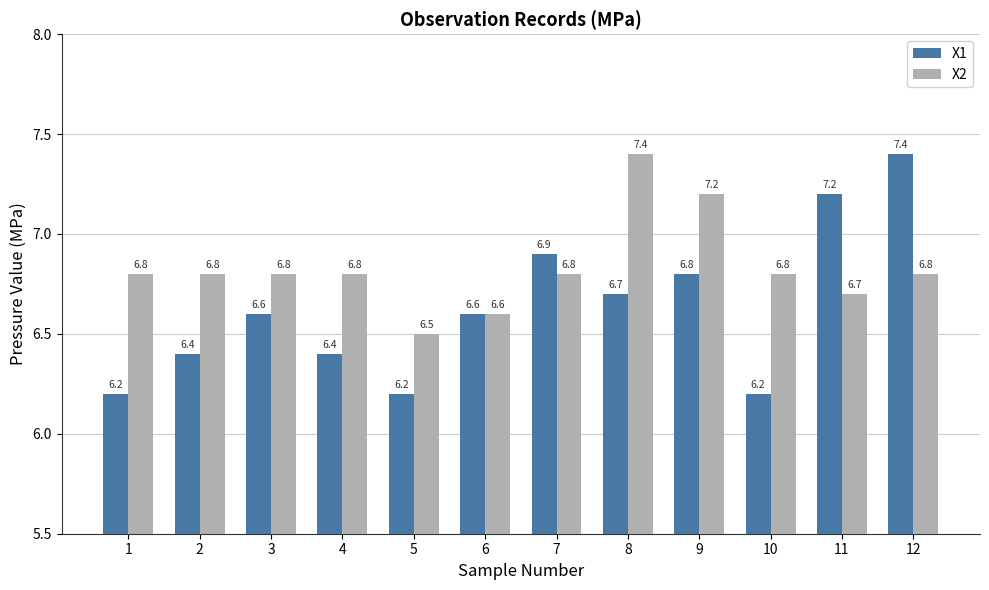

How many bars are there in total?

24